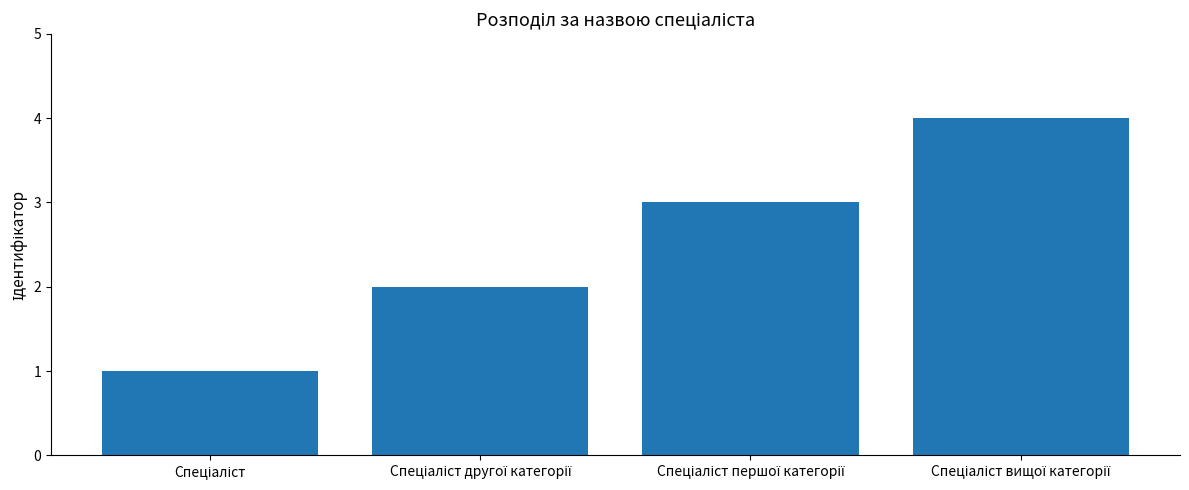

How many bars are there in total?

4